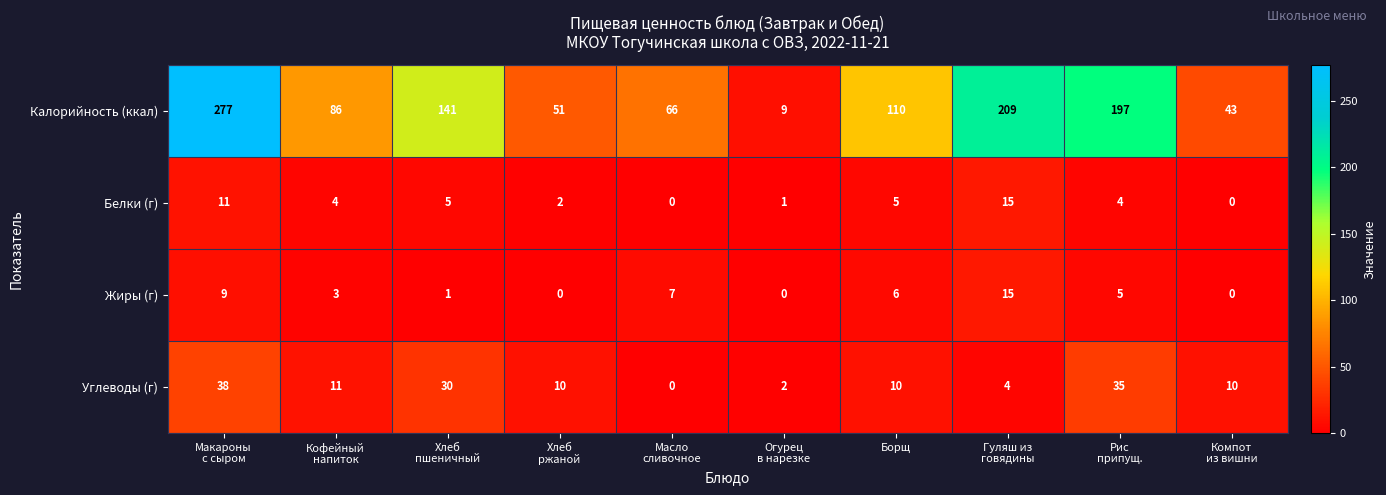

What is the difference between the maximum and minimum values in the Белки (г) series?

15